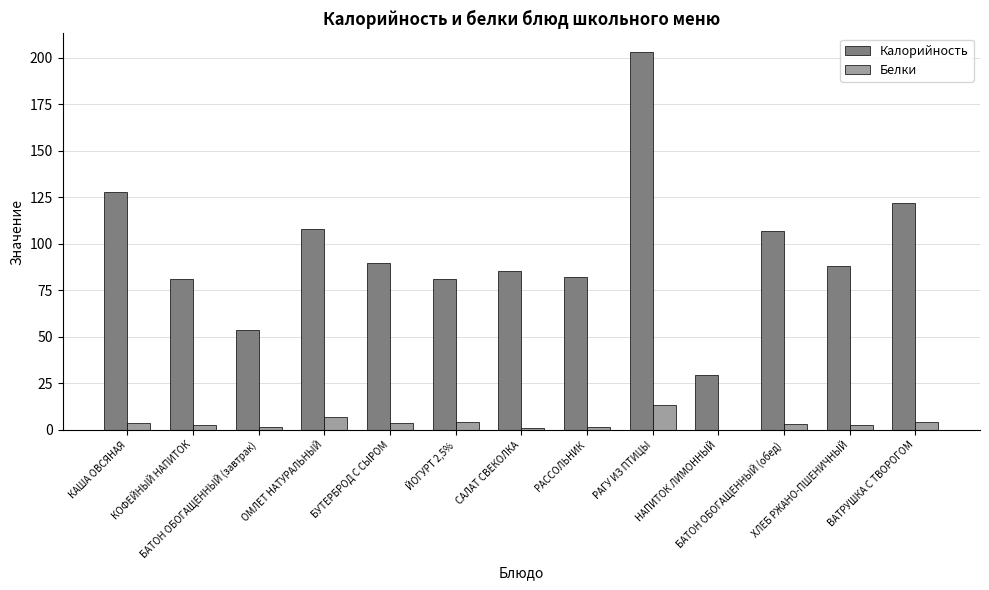

Which category has the highest value across all series?

РАГУ ИЗ ПТИЦЫ